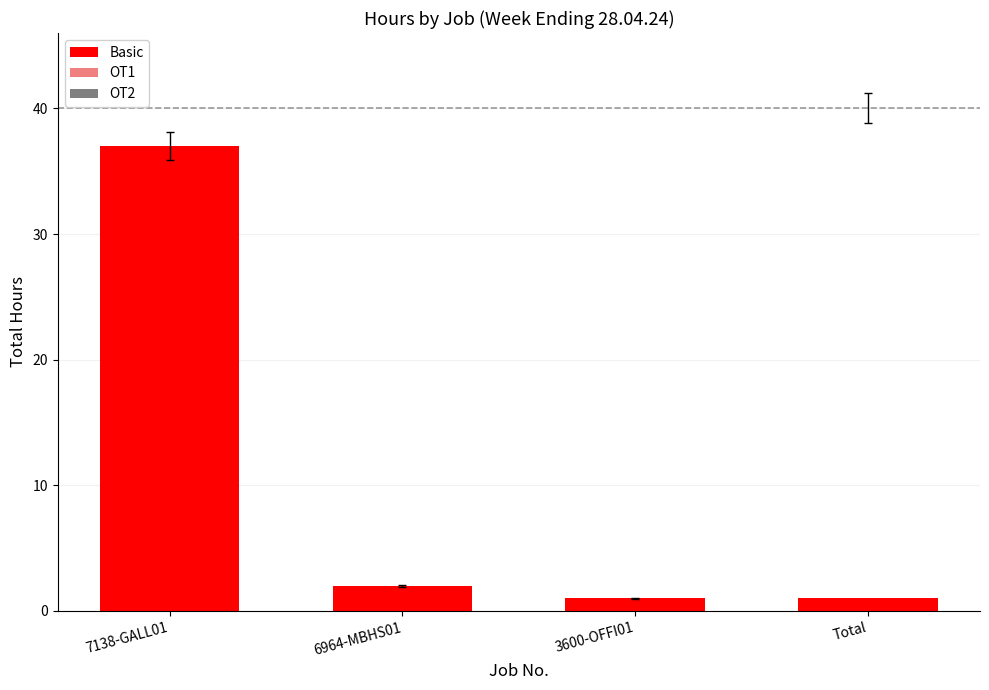

What is the greatest value displayed?

37